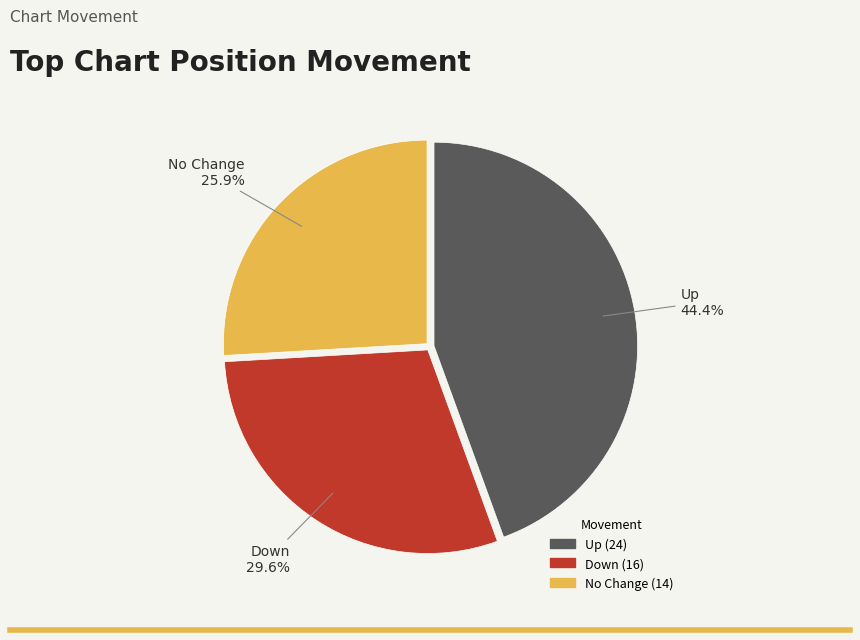

What is the total percentage of No Change and Down?

55.6%